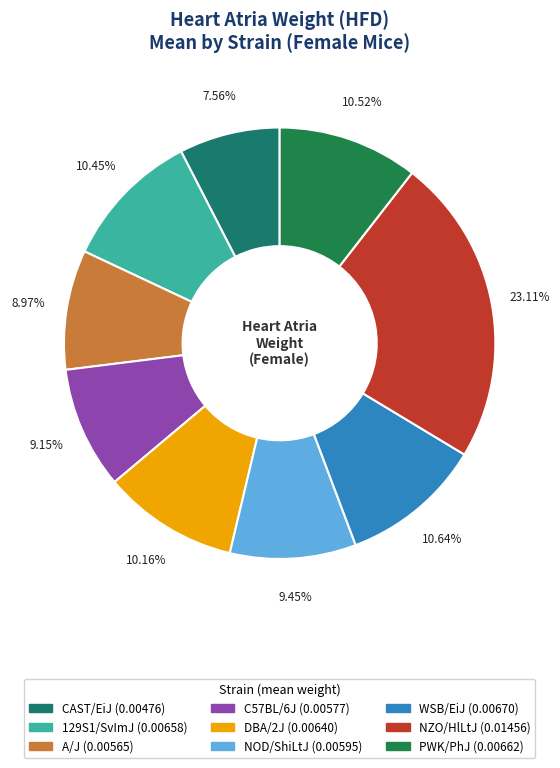

How many segments does this pie chart have?

9